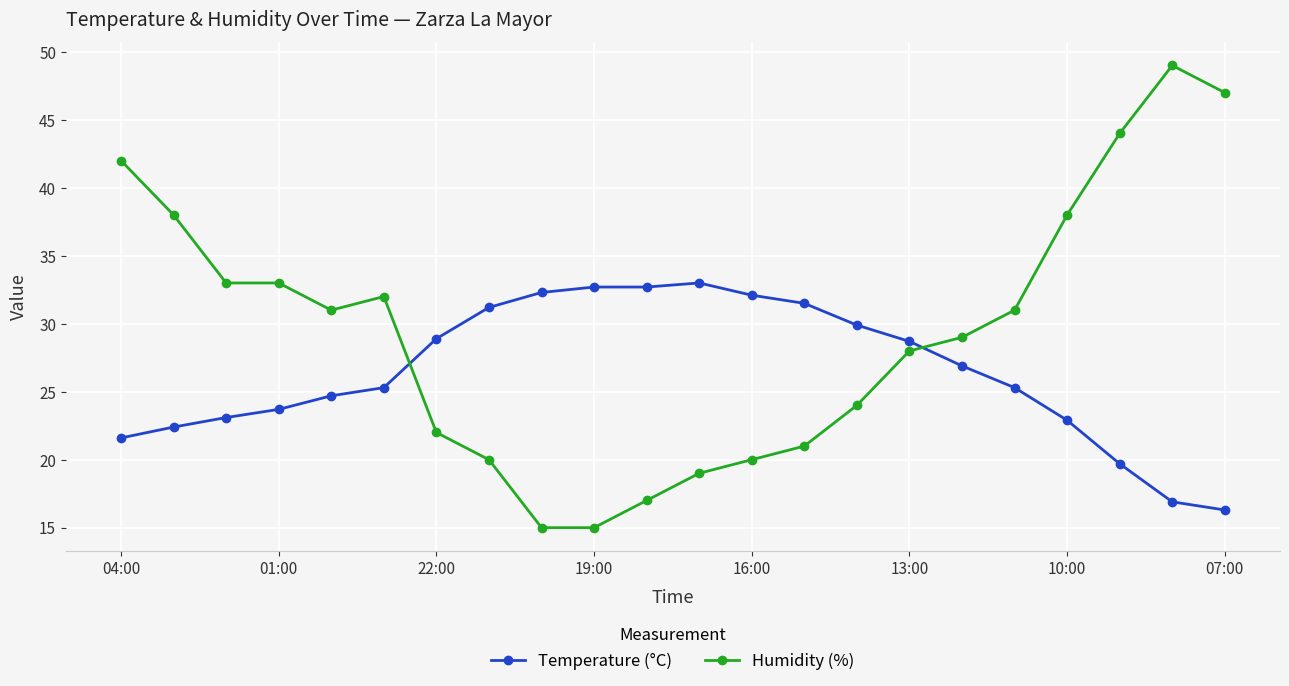

Which series has the largest range (max minus min)?

Humidity (%)